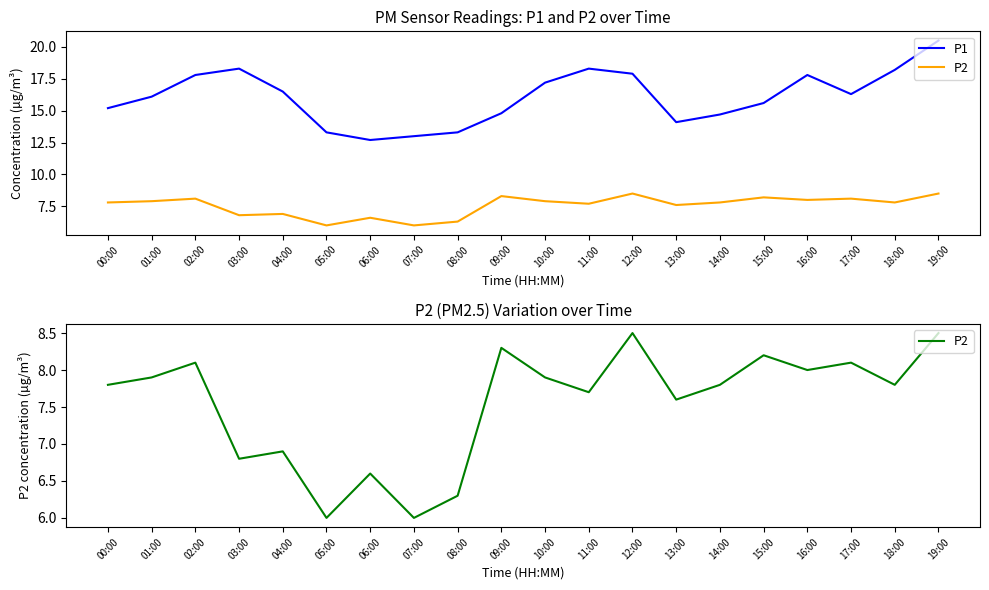

At which label is P2 closest to 7?

04:00